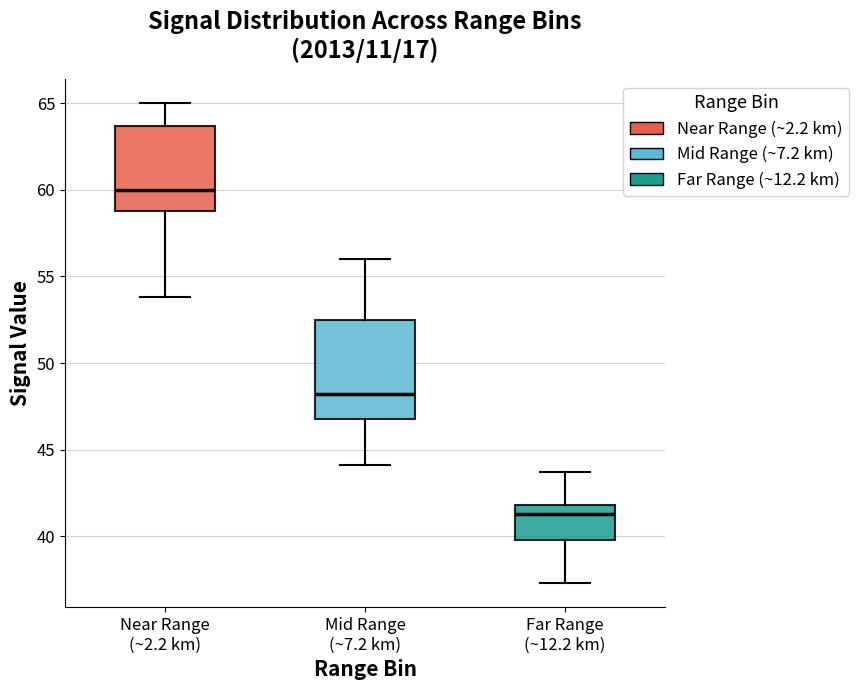

Which box is the tallest, from its lower edge to its upper edge?

Mid Range (~7.2 km)